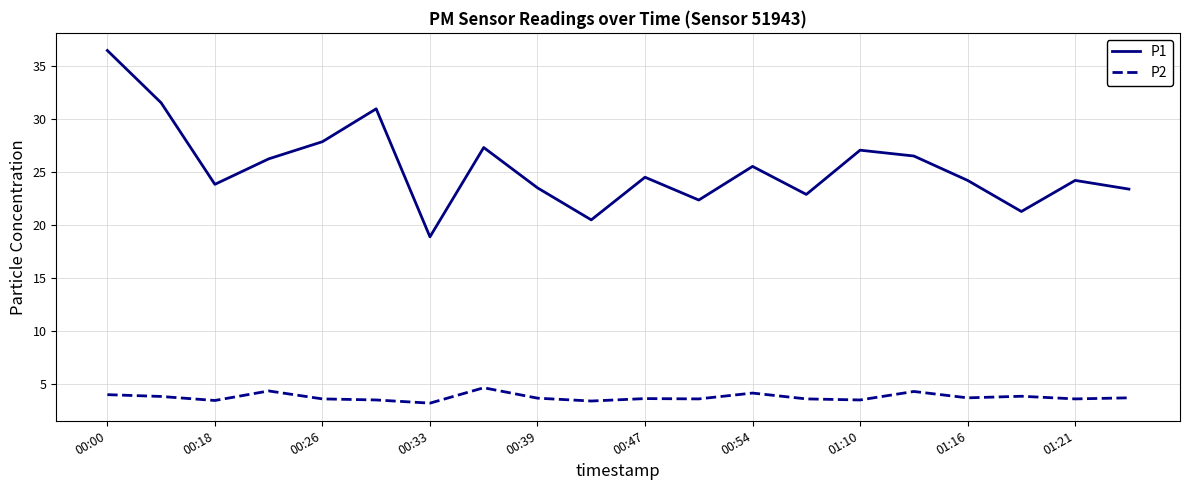

Which series has the widest spread of values?

P1